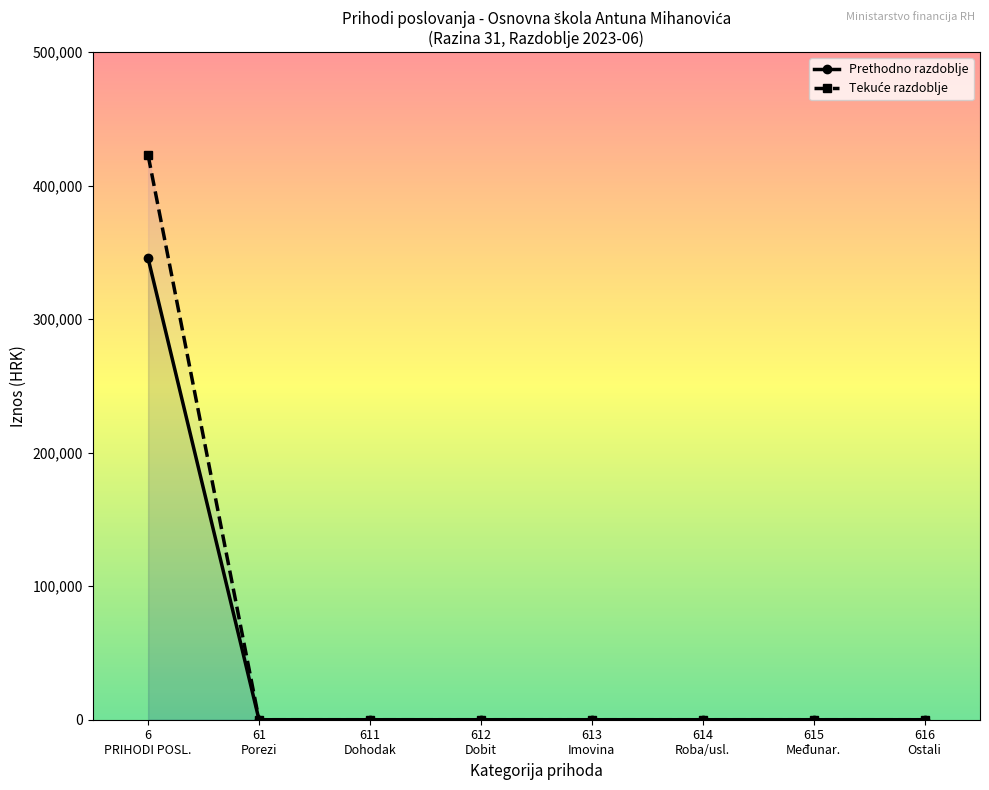

Which category has the lowest value in the Tekuće razdoblje series?

61
Porezi